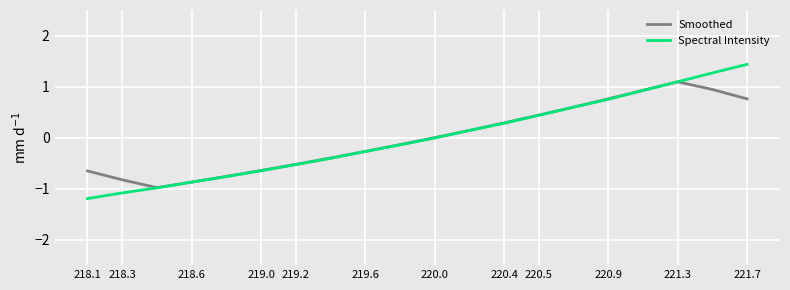

How many intersections are there between Smoothed and Spectral Intensity?

1